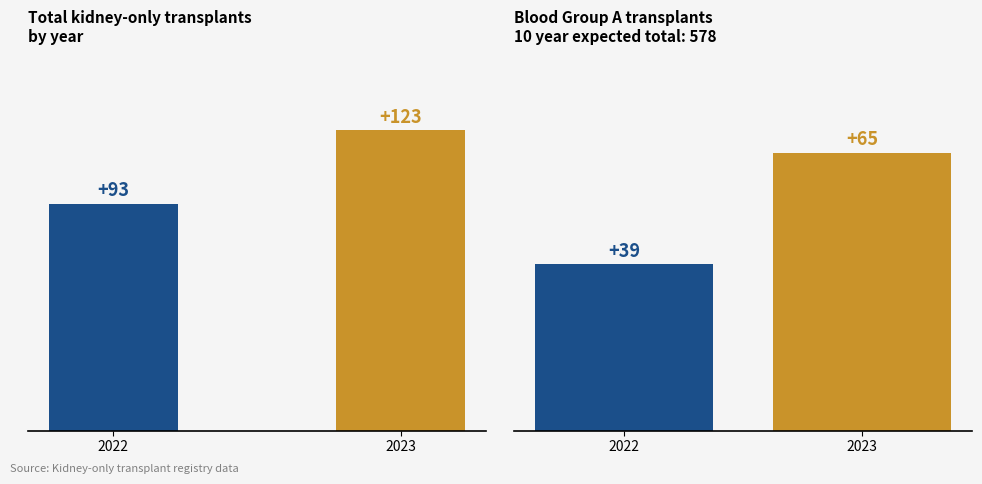

Rank the series by their average value, from lowest to highest.

Blood Group A, Total Transplants